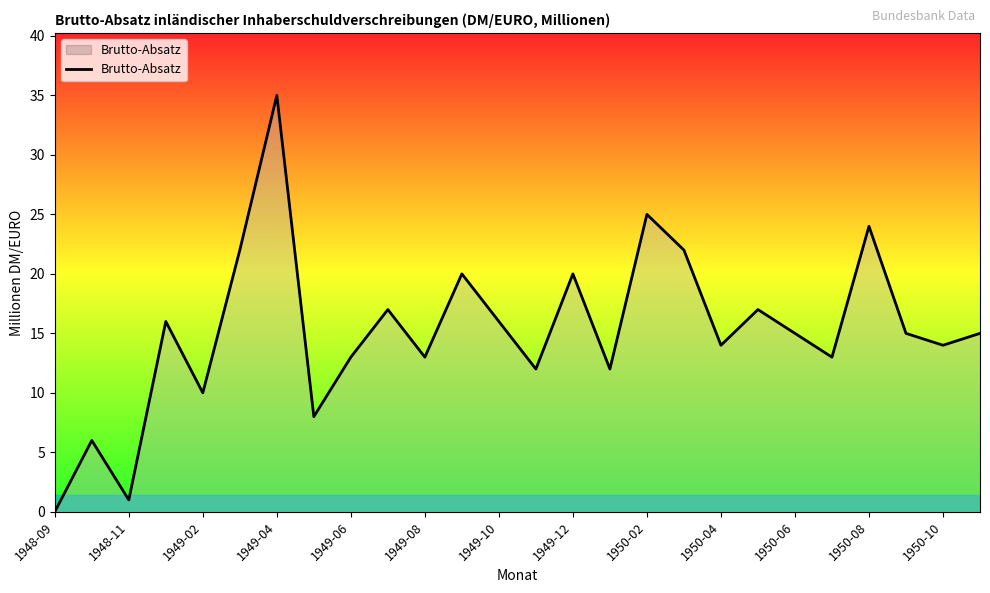

What is the maximum value shown in the chart?

35